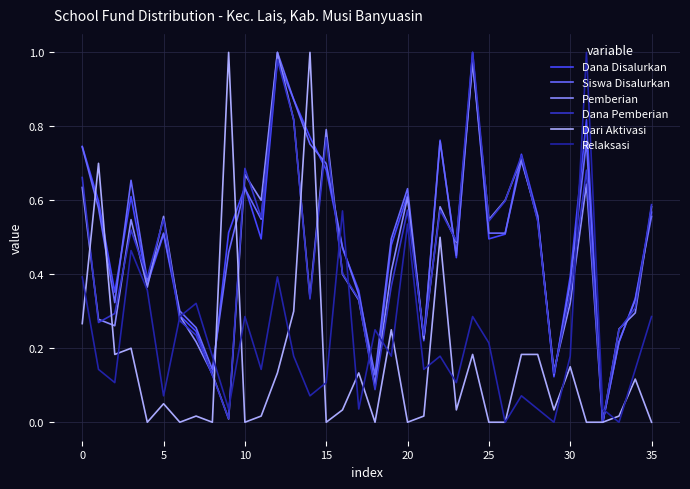

Is it true that Pemberian equals 0.1 at 0?

False